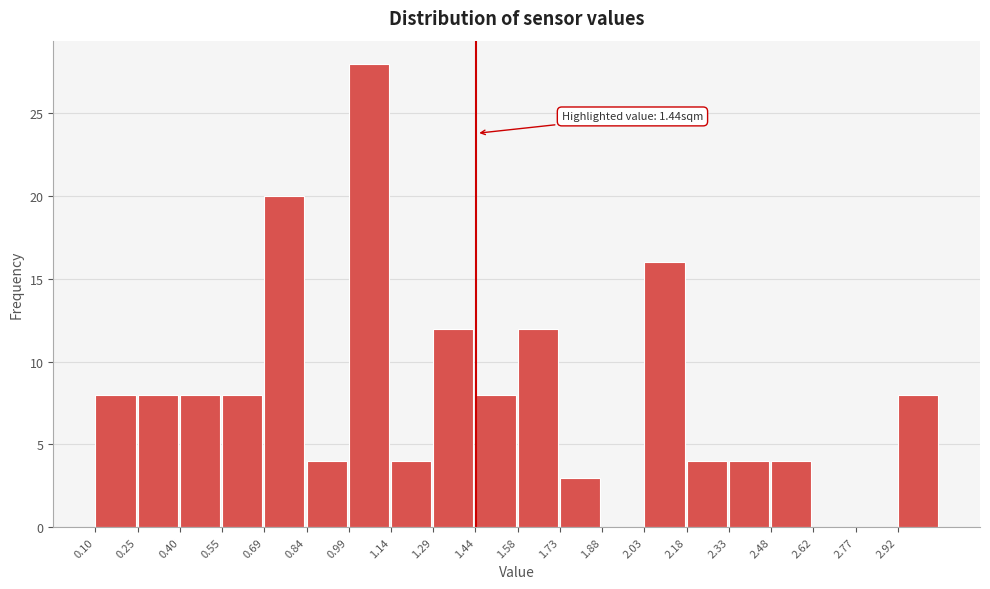

Which range on the x-axis has the tallest bar?

1.00 to 1.14